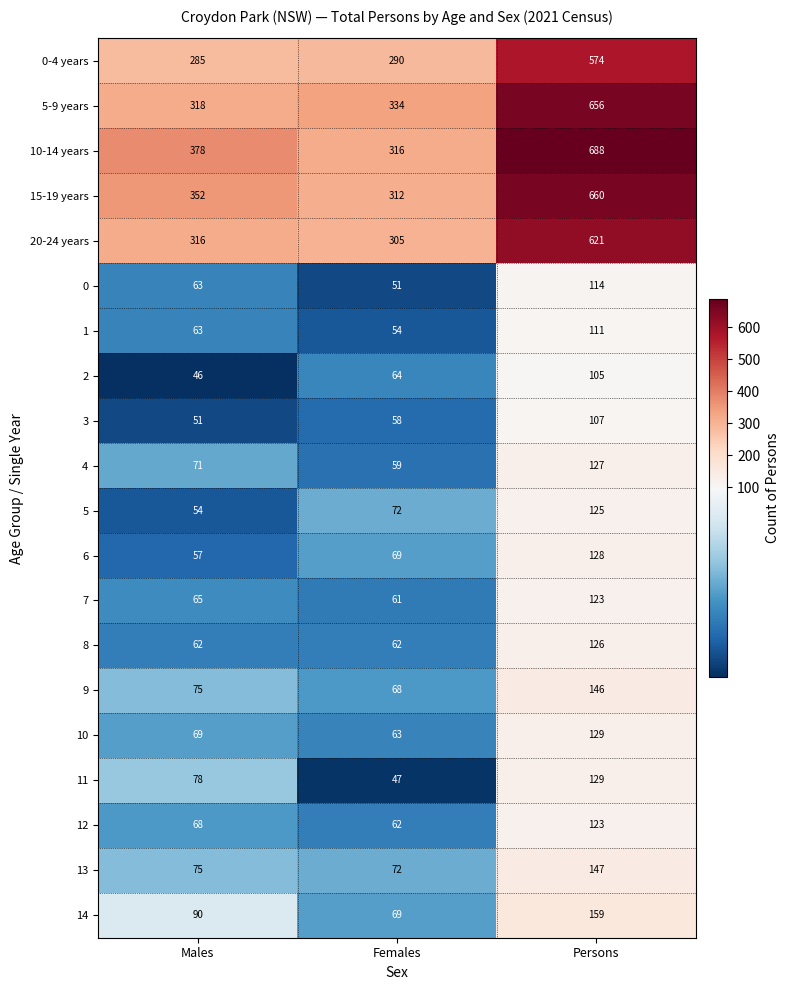

At how many categories does at least one series exceed 437?

1